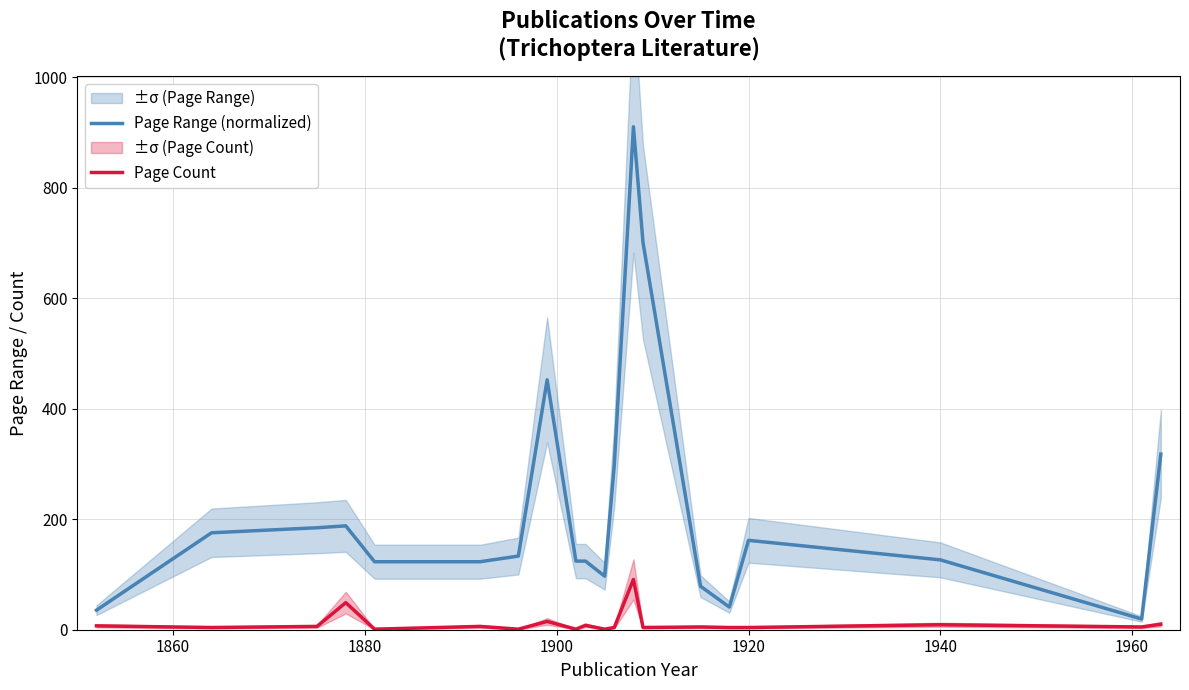

What is the maximum value for Page Count?

91.0